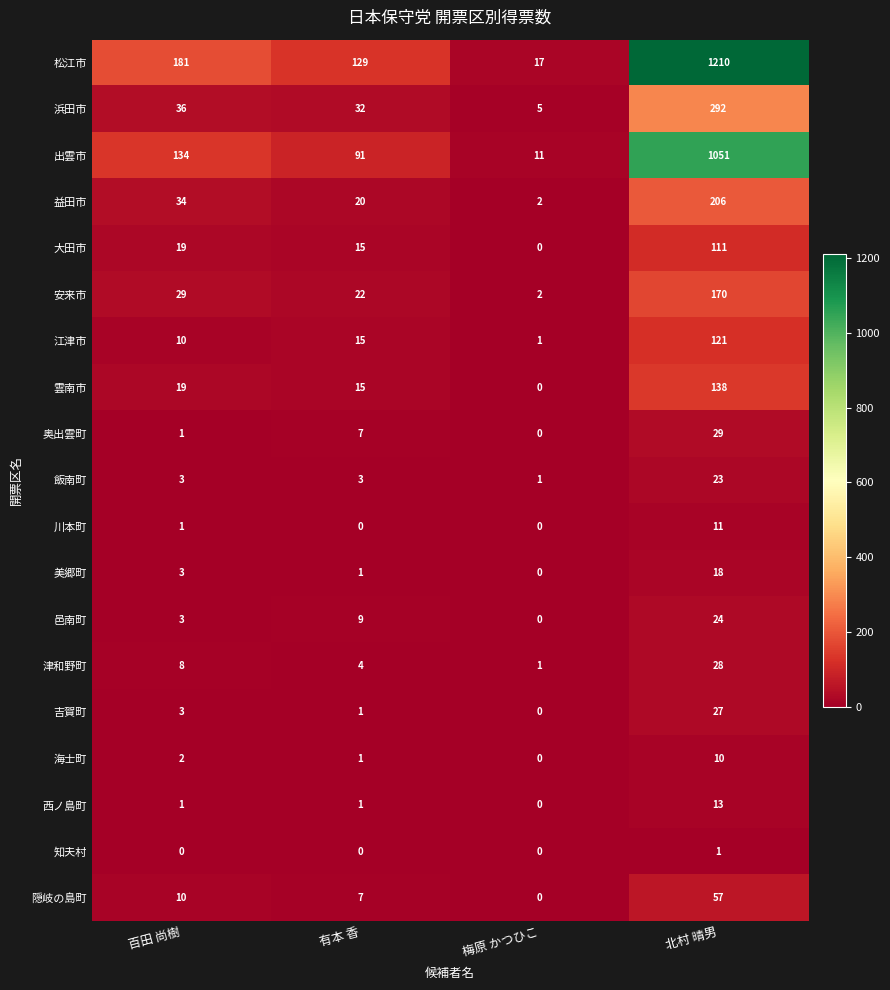

Which series has the largest range (max minus min)?

松江市